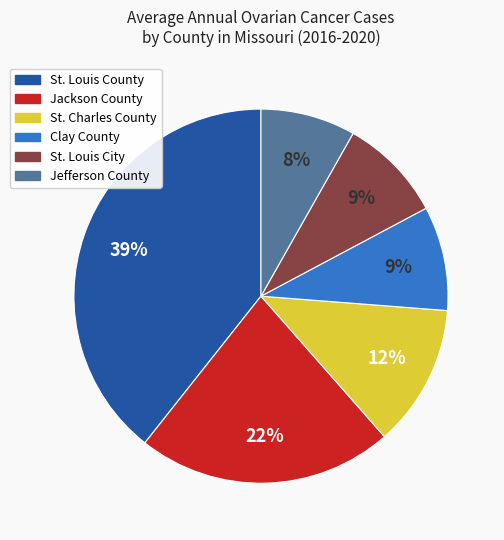

Does any single category account for the majority?

No